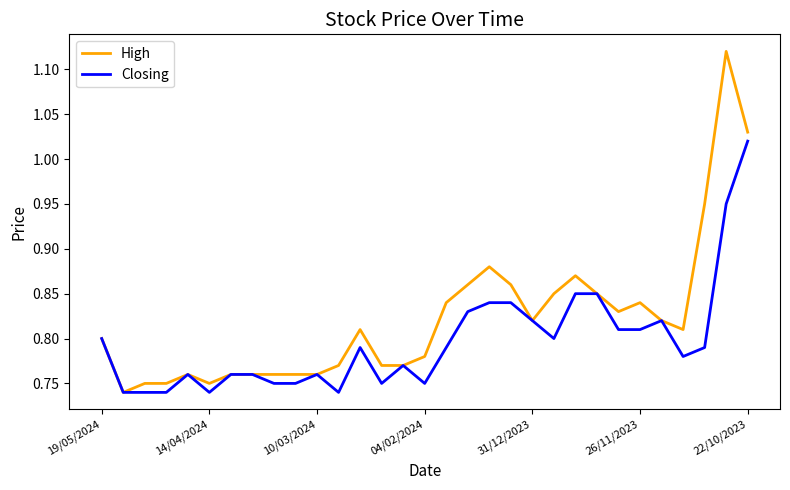

Rank the series by their maximum value, from lowest to highest.

Closing, High